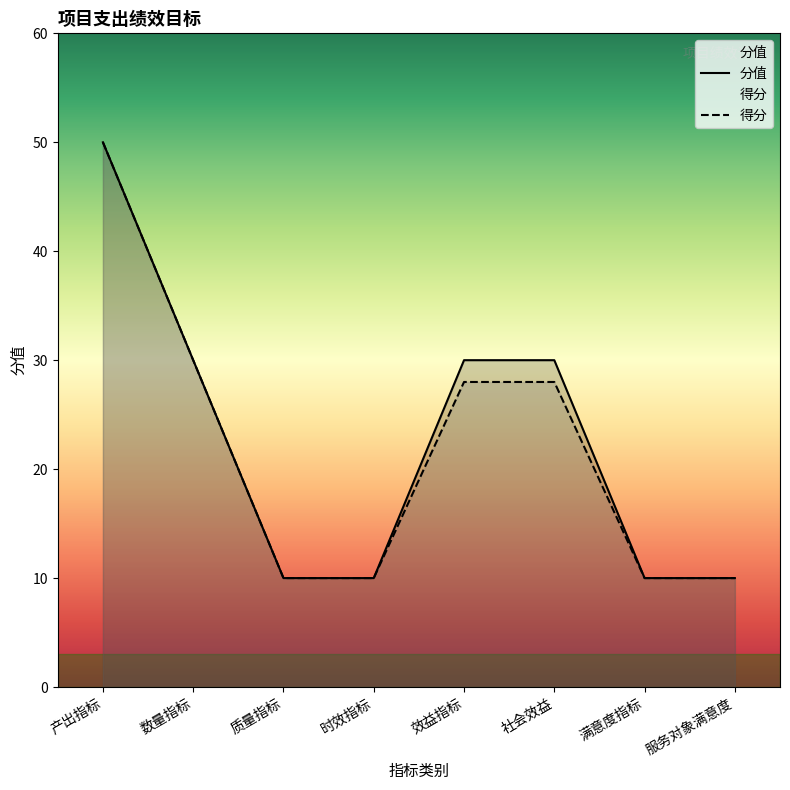

What position from the left is 数量指标?

2